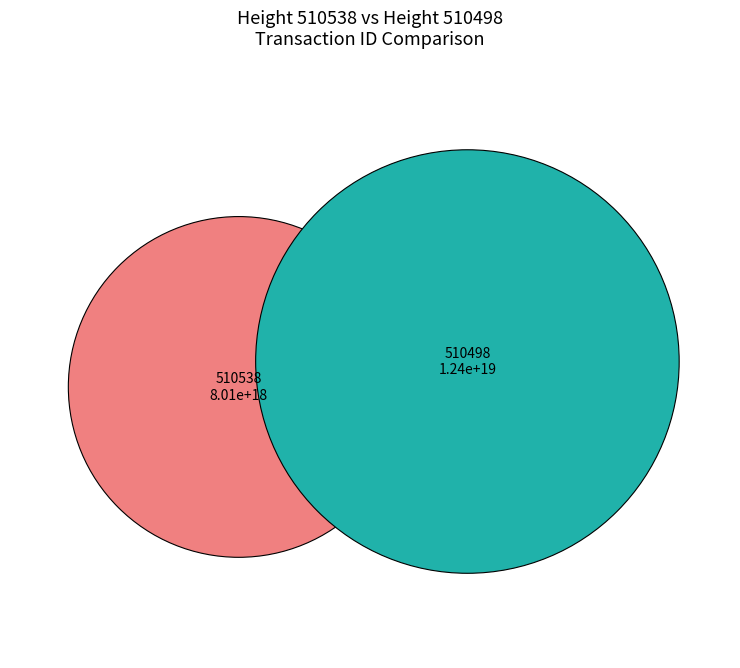

What is the change in value from 510538 to 510498?

+4363378039426126848